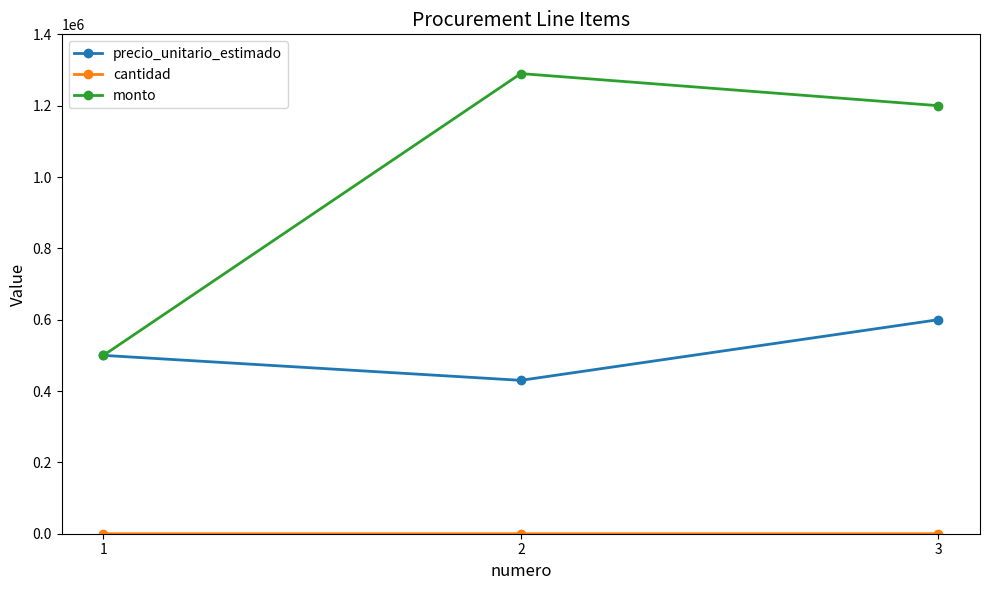

Count the number of categories in the chart.

3